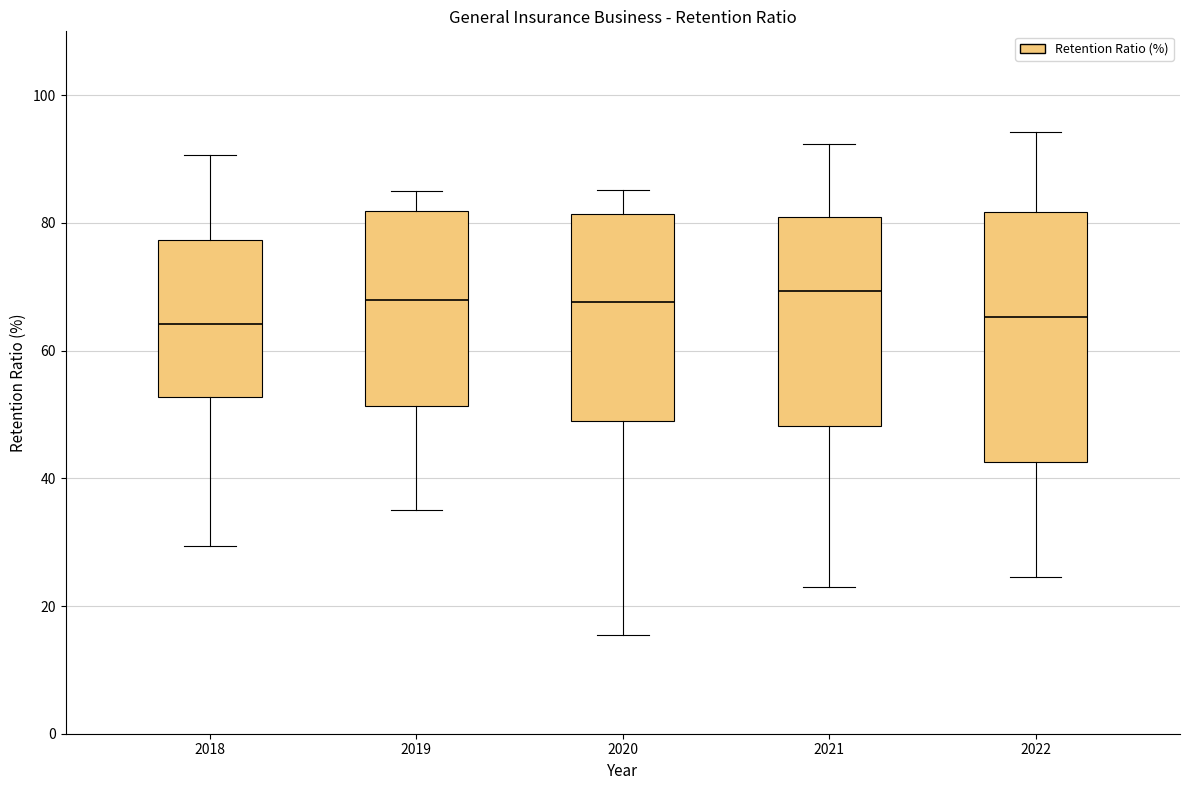

Where does the lower whisker of the box at x = 2018 end on the y-axis? The values are not printed on the chart, so give them approximately, as read against the axis.

30